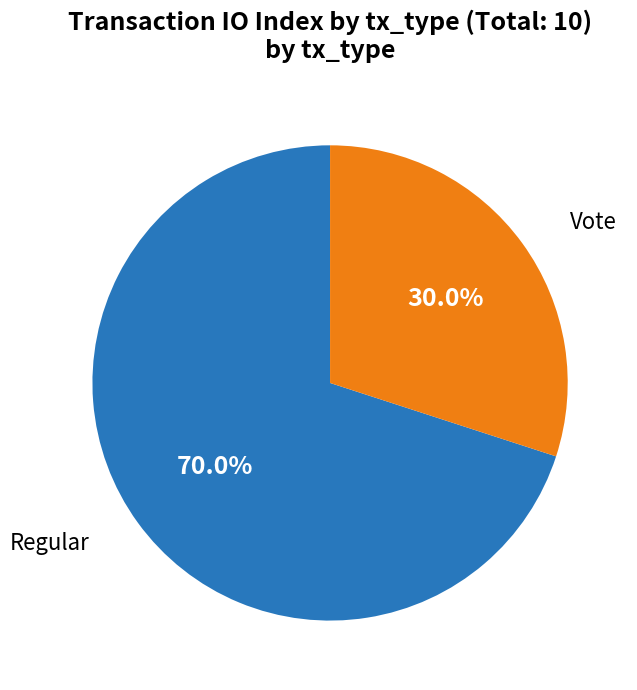

How many slices are in this pie chart?

2